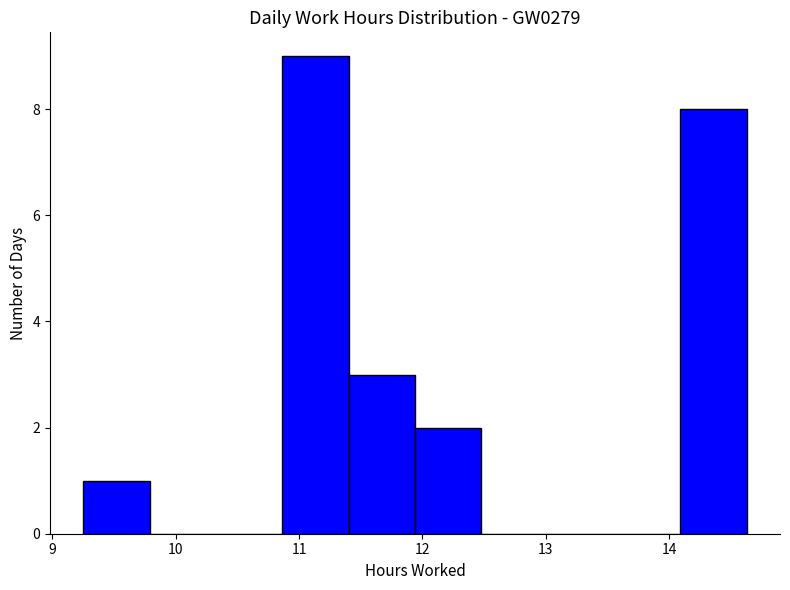

Reading left to right, list every bar in this chart as the range it spans on the x-axis followed by its height. Neither the bar edges nor the heights are printed on the chart, so give them approximately, as read against the axes.

9.3 to 9.8: 1
9.8 to 10.3: 0
10.3 to 10.9: 0
10.9 to 11.4: 9
11.4 to 11.9: 3
11.9 to 12.5: 2
12.5 to 13.0: 0
13.0 to 13.6: 0
13.6 to 14.1: 0
14.1 to 14.6: 8